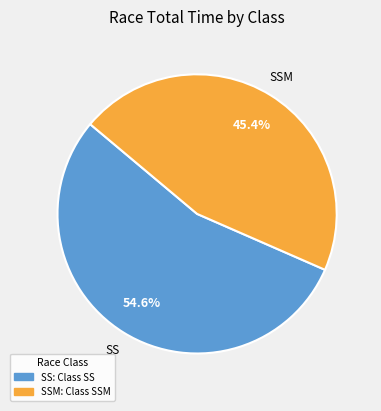

Does any single category account for the majority?

Yes